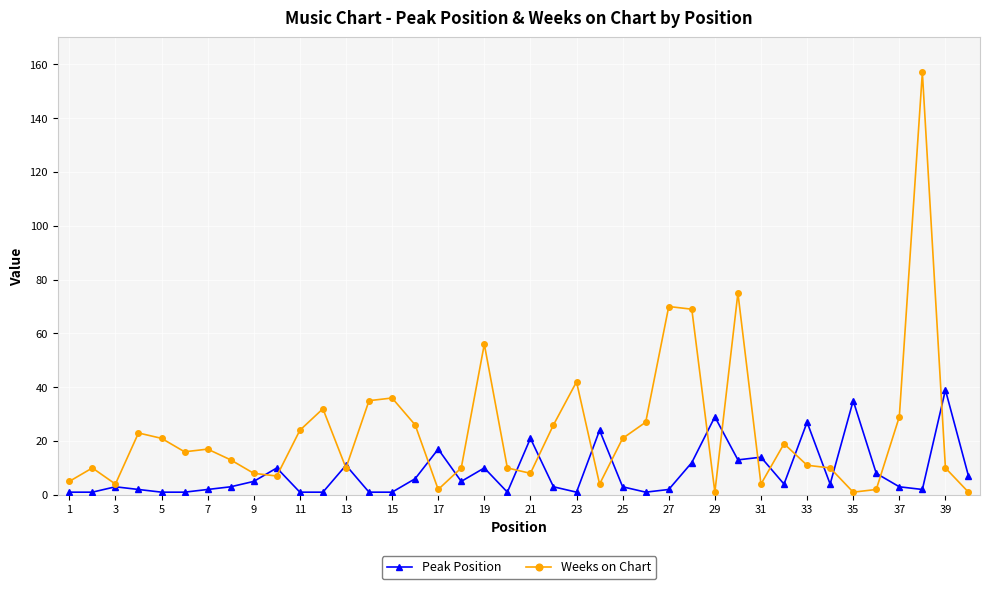

How many lines are shown in the chart?

2